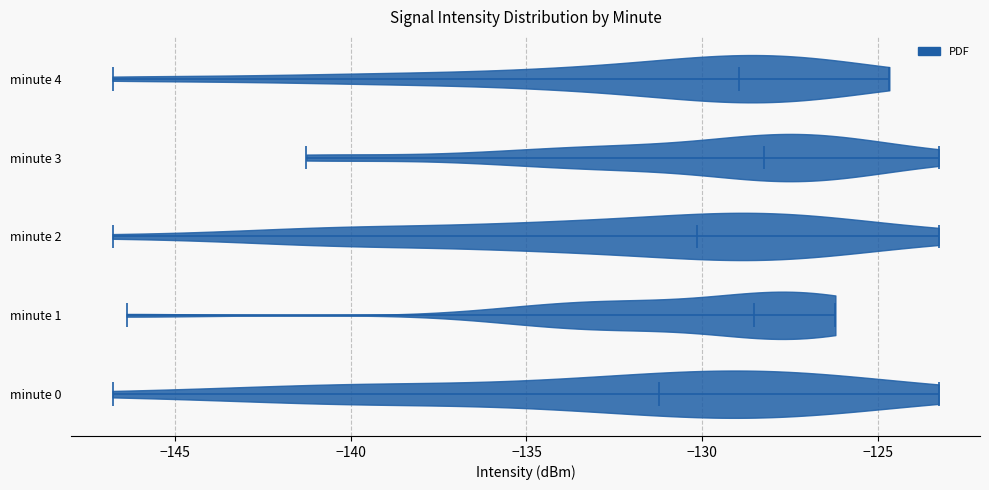

Which violin has the furthest to the left median line?

minute 0